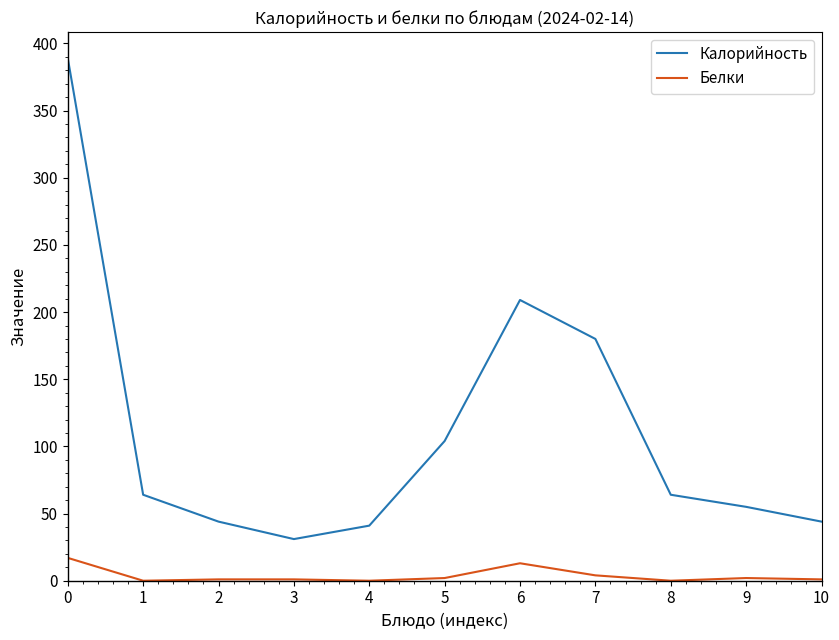

What is the minimum value for Калорийность?

31